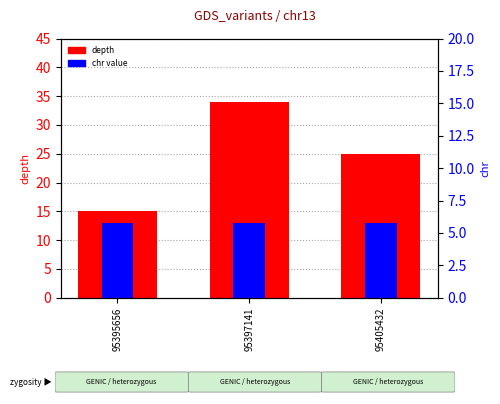

What is the approximate value of chr (normalized) at 95395656?

13